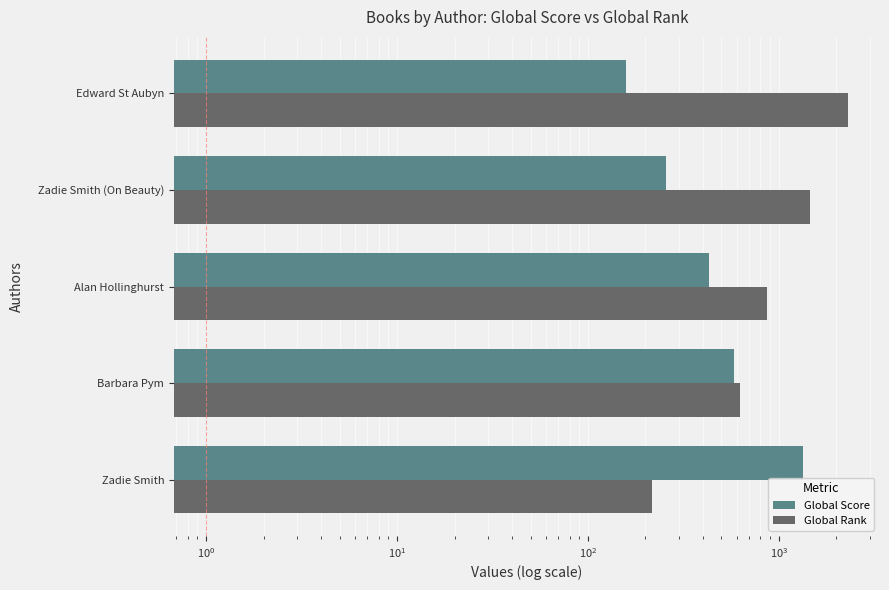

What is the highest value of the Global Score series?

1341